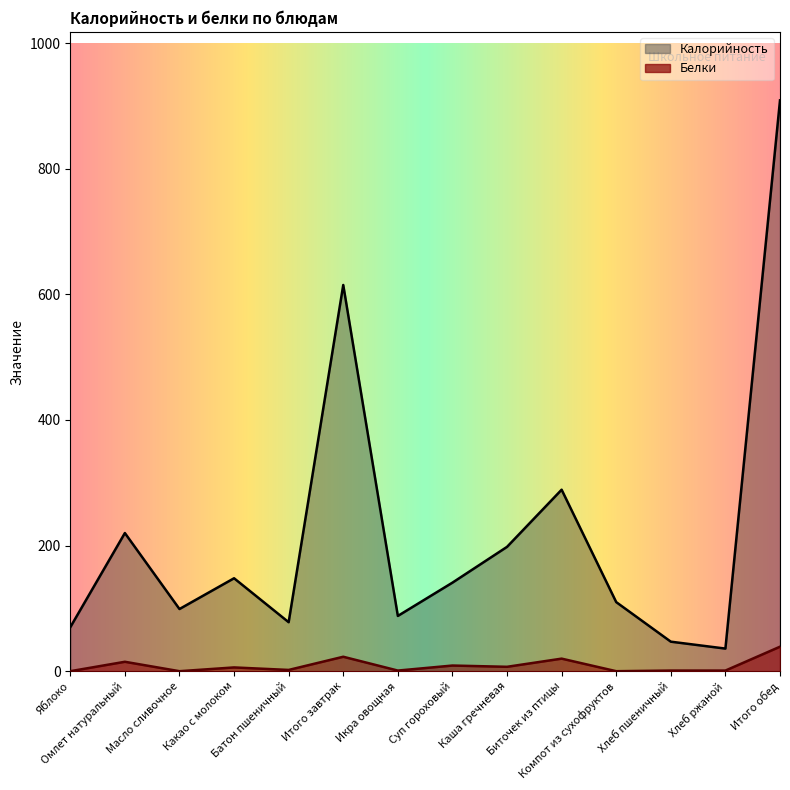

At which category does Белки reach its first local peak?

Омлет натуральный